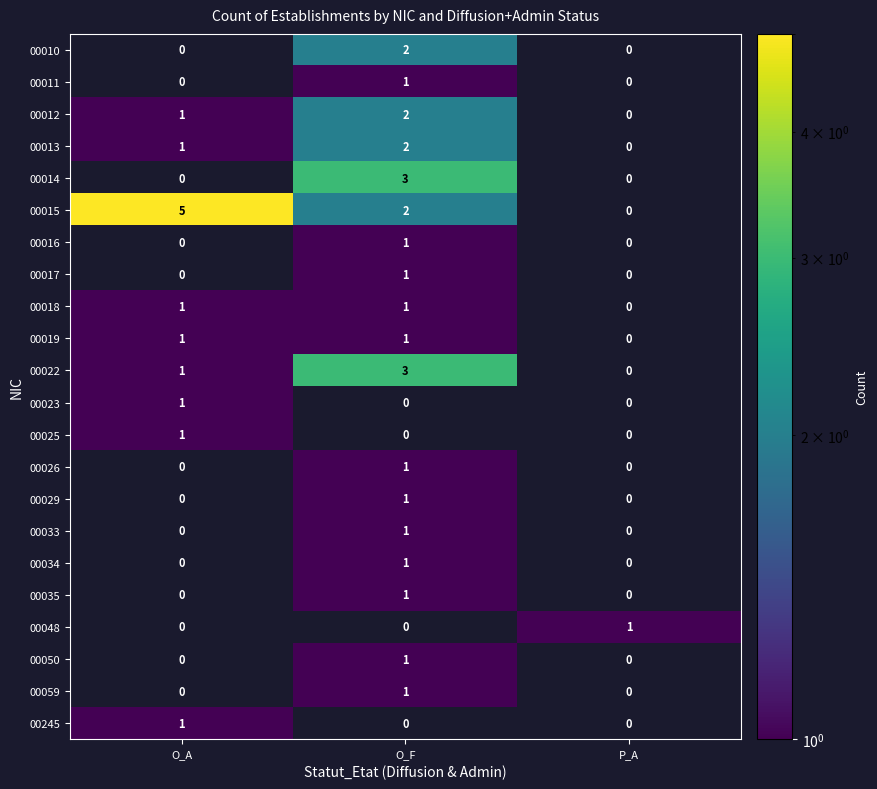

Between P_A and O_F, which is larger?

O_F